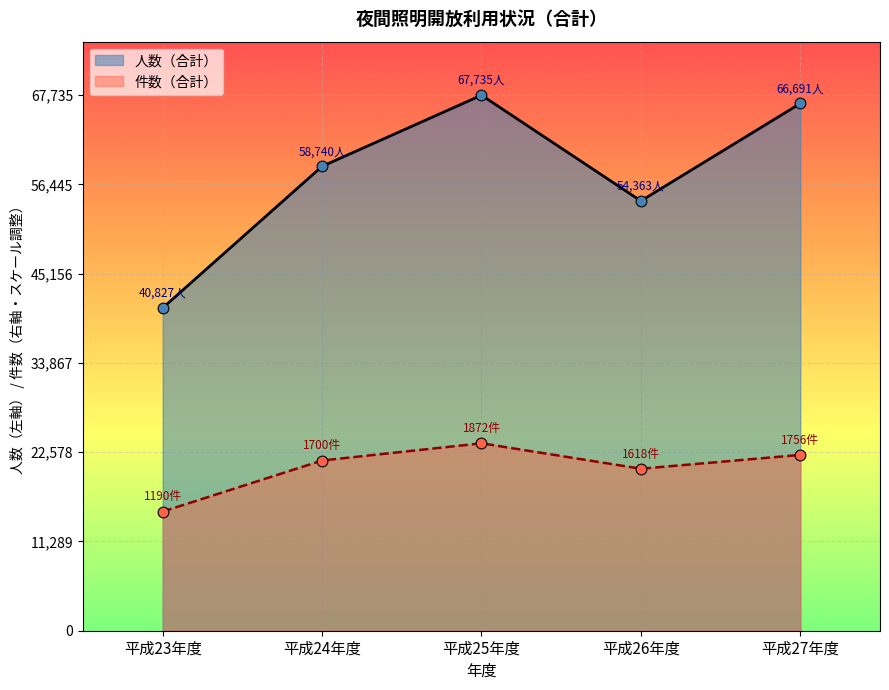

Which series reaches the minimum Y coordinate?

件数